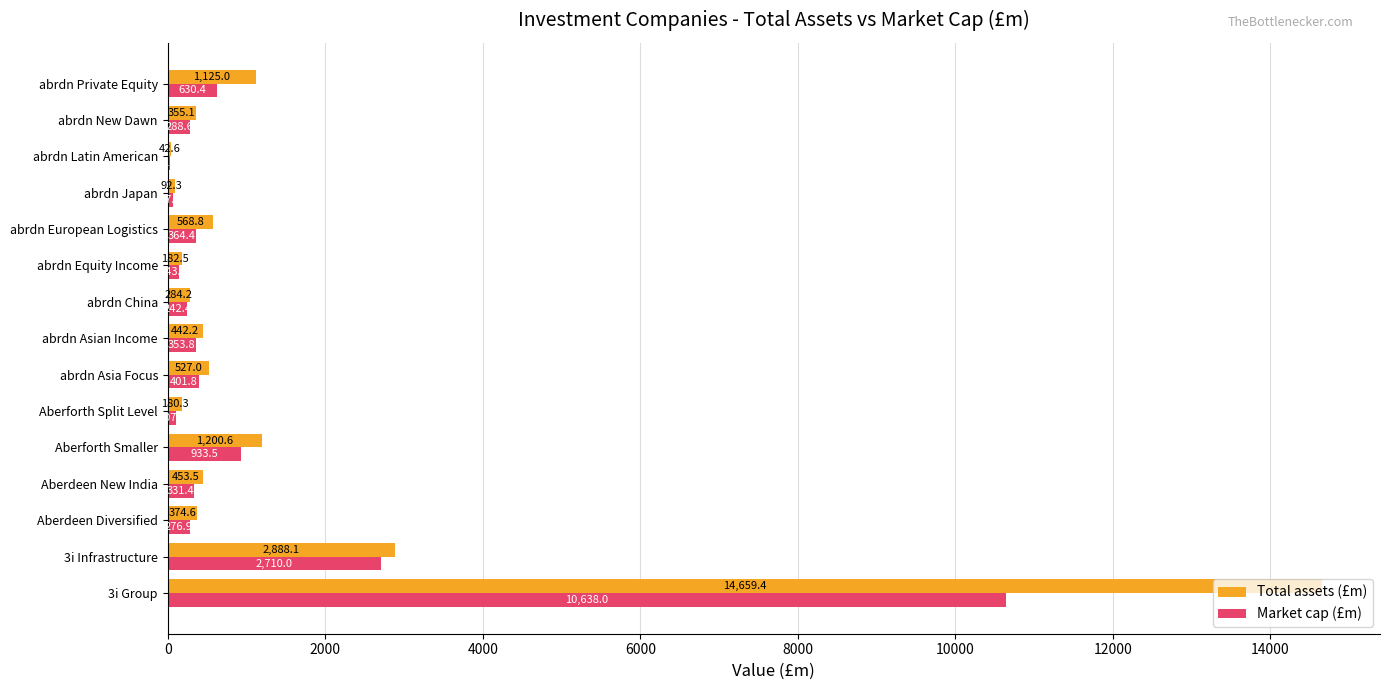

What is the average value of the Market cap (£m) series?

1168.0